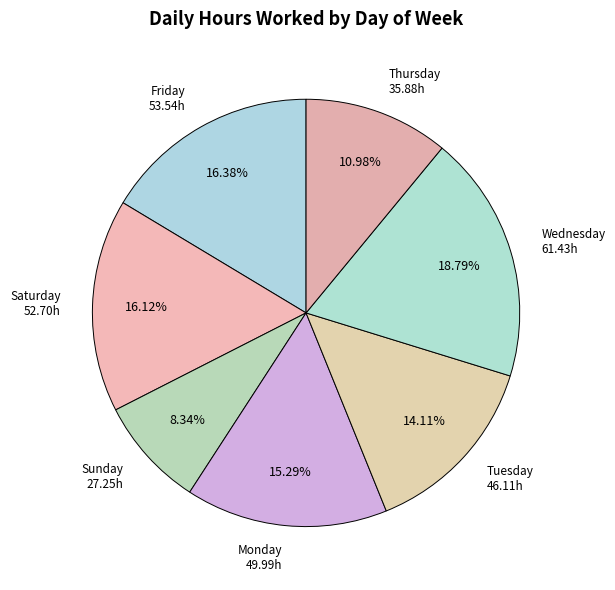

To the nearest percent, what is the difference between the largest and smallest slice percentages?

10%